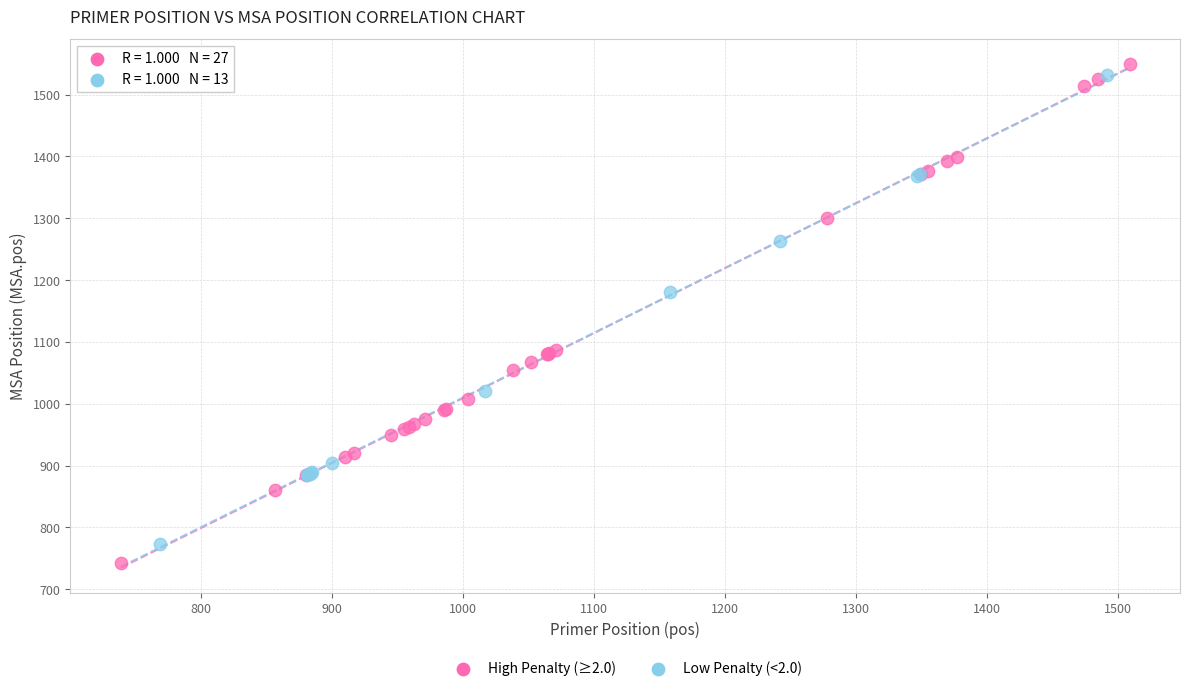

Which series contains the lowest Y value?

High Penalty (≥2.0)